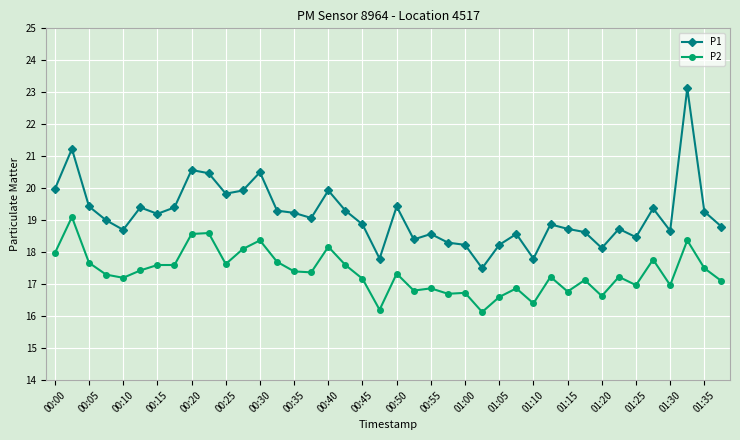

Does the chart have visible grid lines?

Yes